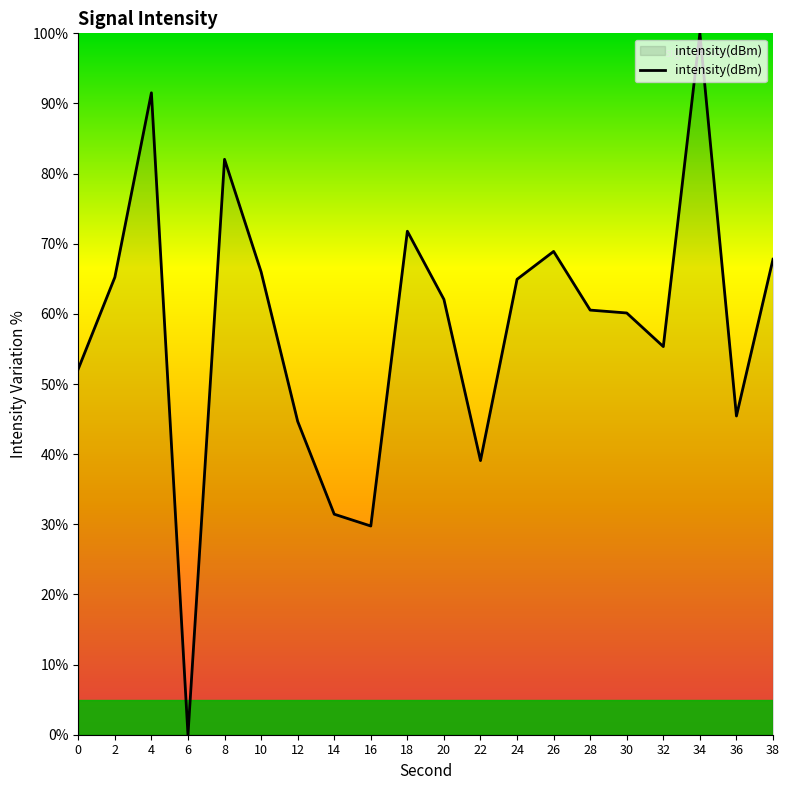

The value at 24 is 108.7. True or false?

False